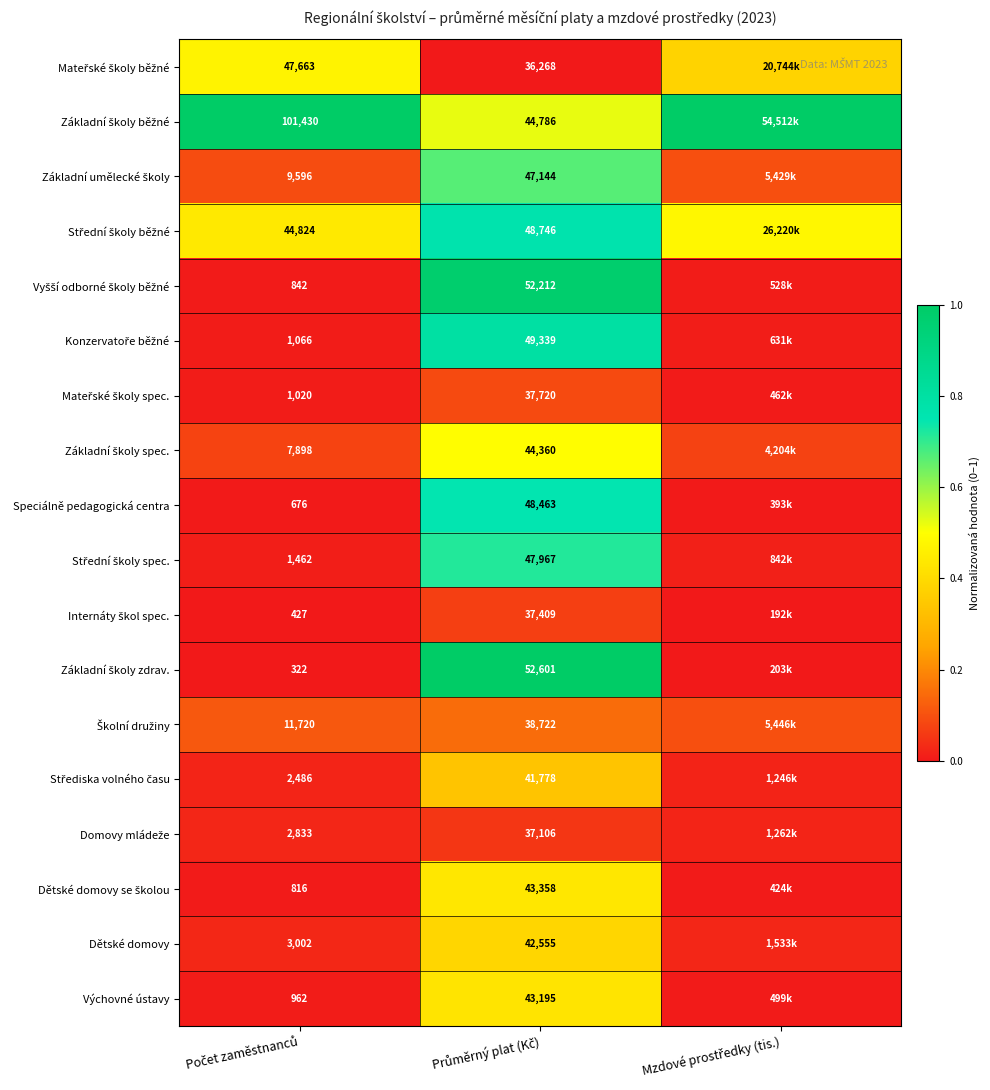

Rank the series at Počet zaměstnanců from lowest to highest value.

Základní školy zdrav., Internáty škol spec., Speciálně pedagogická centra, Dětské domovy se školou, Vyšší odborné školy běžné, Výchovné ústavy, Mateřské školy spec., Konzervatoře běžné, Střední školy spec., Střediska volného času, Domovy mládeže, Dětské domovy, Základní školy spec., Základní umělecké školy, Školní družiny, Střední školy běžné, Mateřské školy běžné, Základní školy běžné